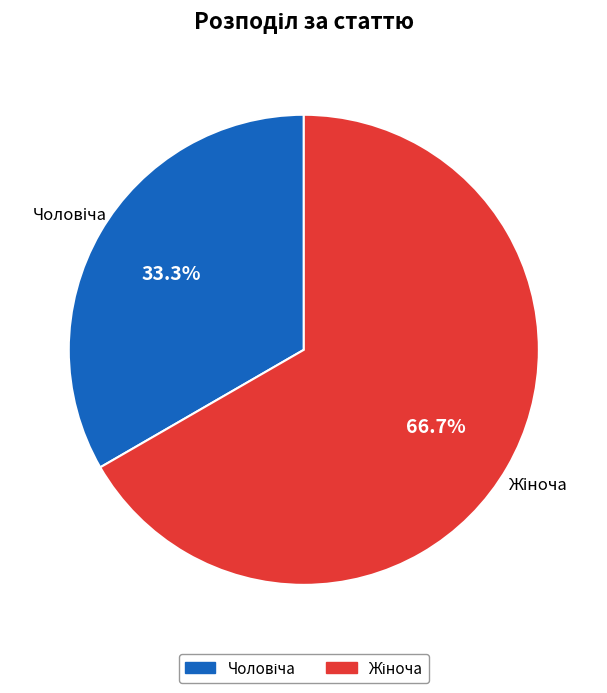

True or false: Жіноча accounts for 80% of the total.

False